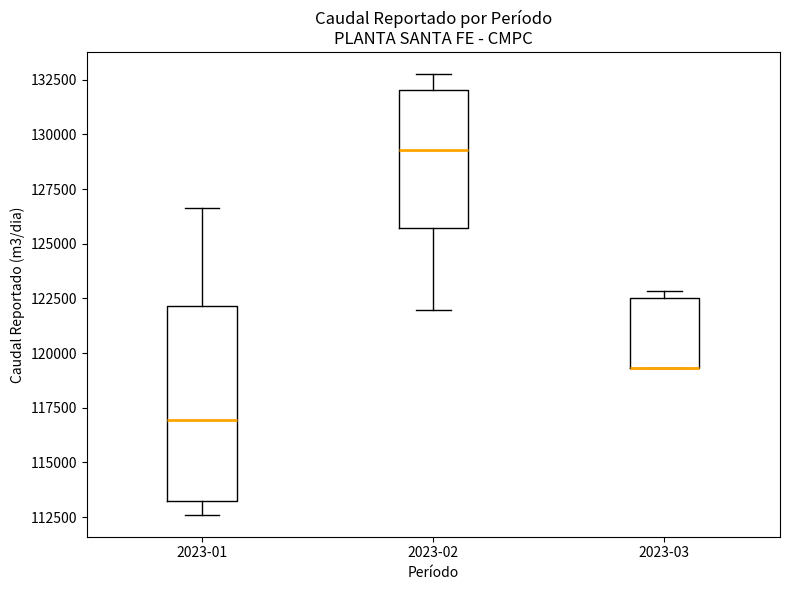

Reading left to right, transcribe this box plot: for each box, give where its median line is, the range the box spans, and where its two whiskers end, as read against the y-axis. The values are not printed on the chart, so give them approximately, as read against the axis.

2023-01: median 117000, box 113000 to 122000, whiskers 112500 to 126500
2023-02: median 129500, box 125500 to 132000, whiskers 122000 to 132500
2023-03: median 119500 (drawn on the box's lower edge), box 119500 to 122500, whiskers 119500 to 123000